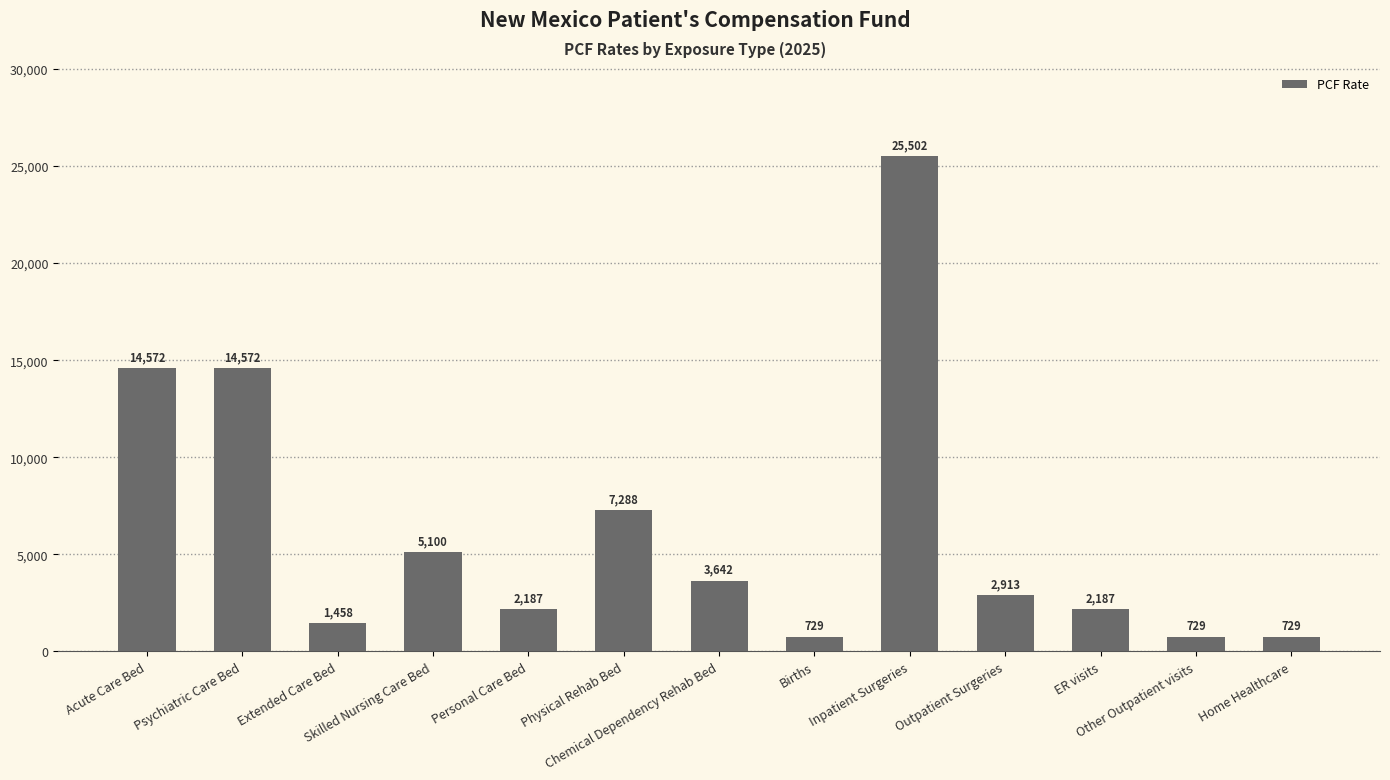

What position from the left is Personal Care Bed?

5